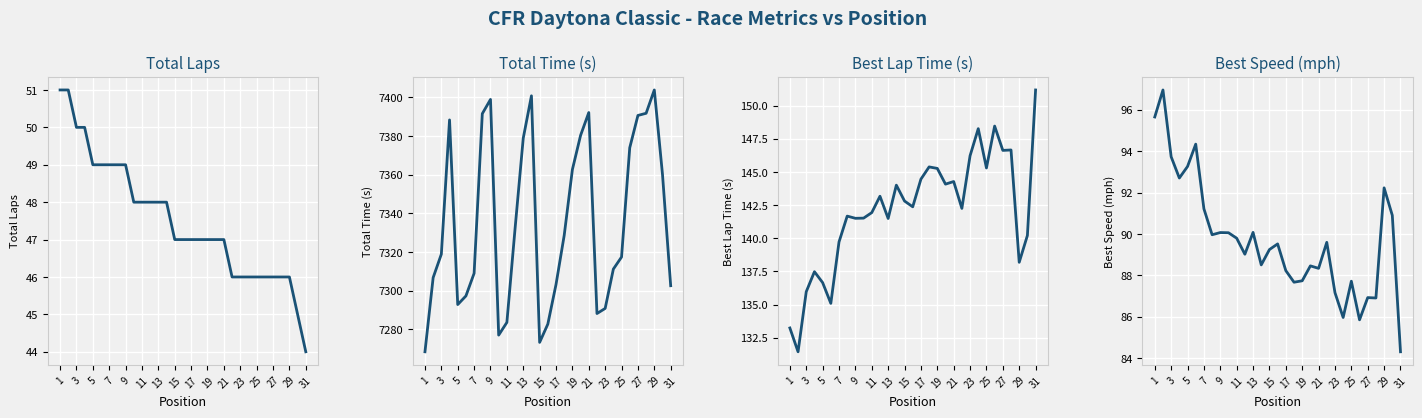

True or false: Best Speed (mph) has more than 2 interior local peaks.

True